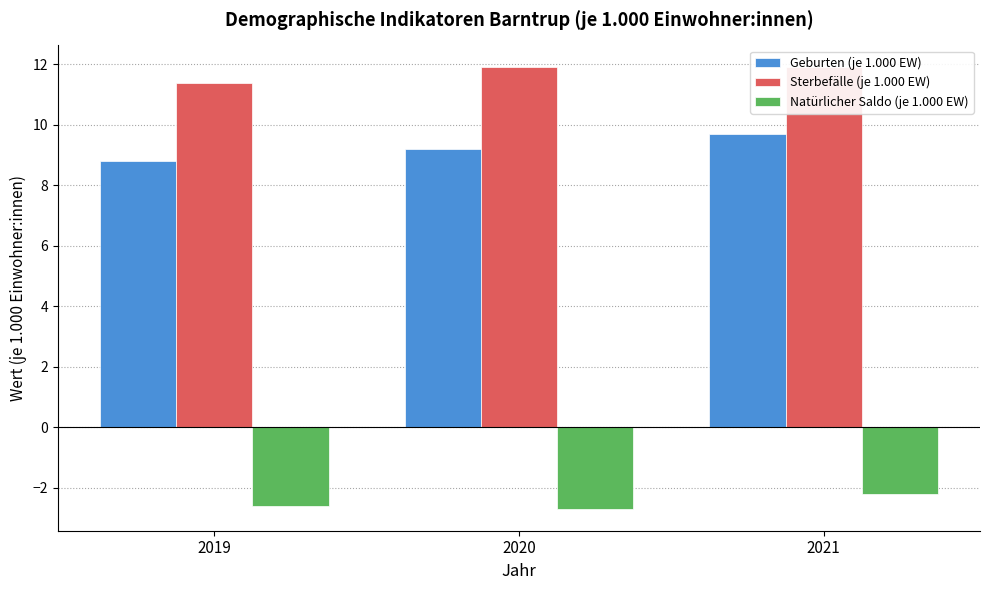

How many Sterbefälle (je 1.000 EW) values are between 11 and 12?

3